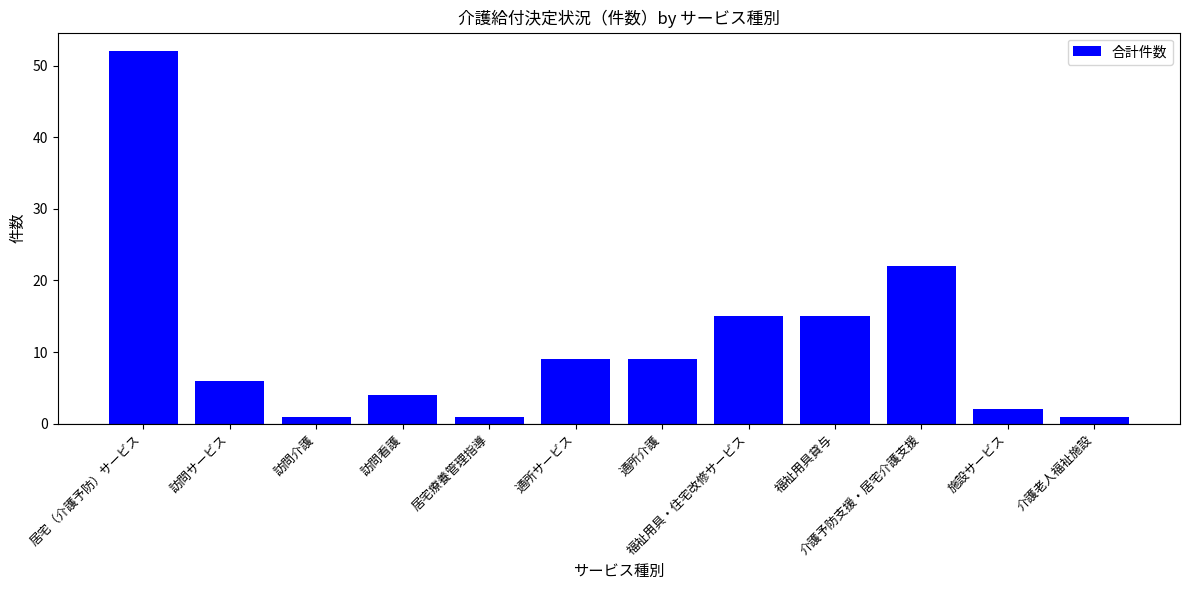

How many bars are there in total?

12